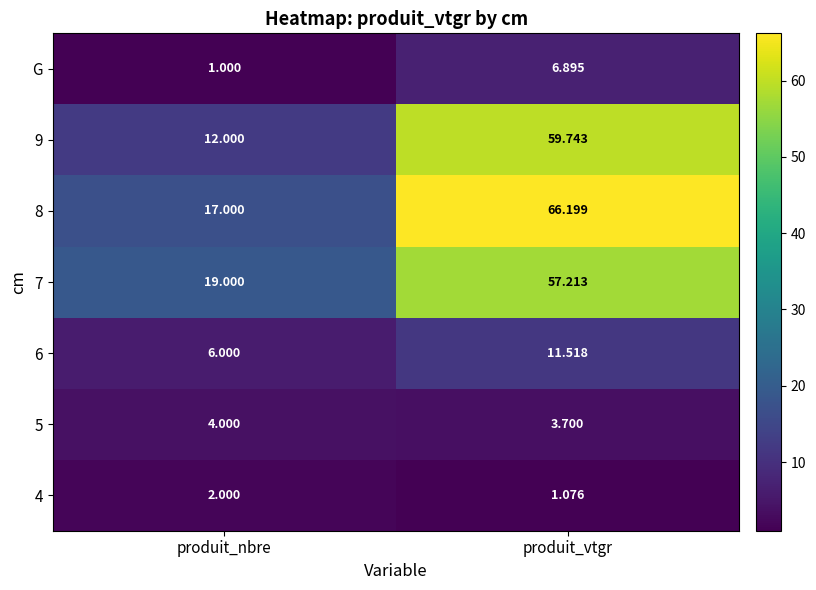

Which category has the lowest value in the 4 series?

produit_vtgr